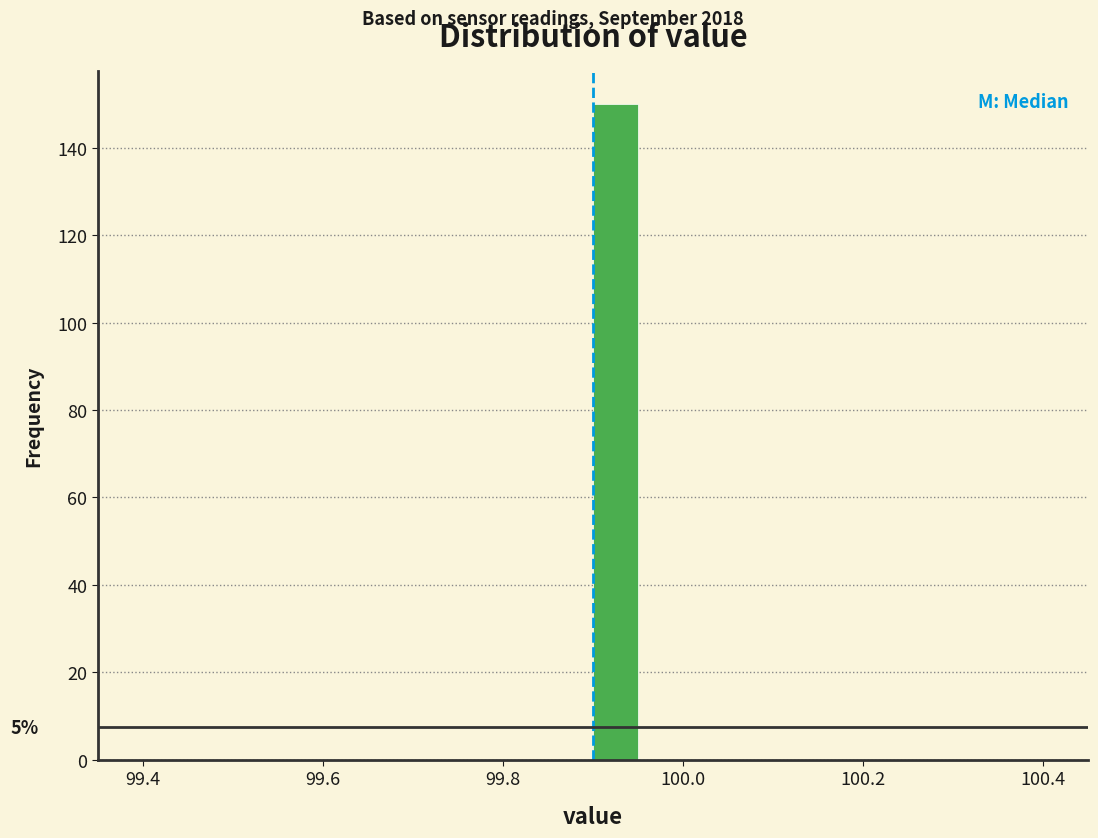

Read against the x-axis, roughly where is the centre of the tallest bar?

99.92